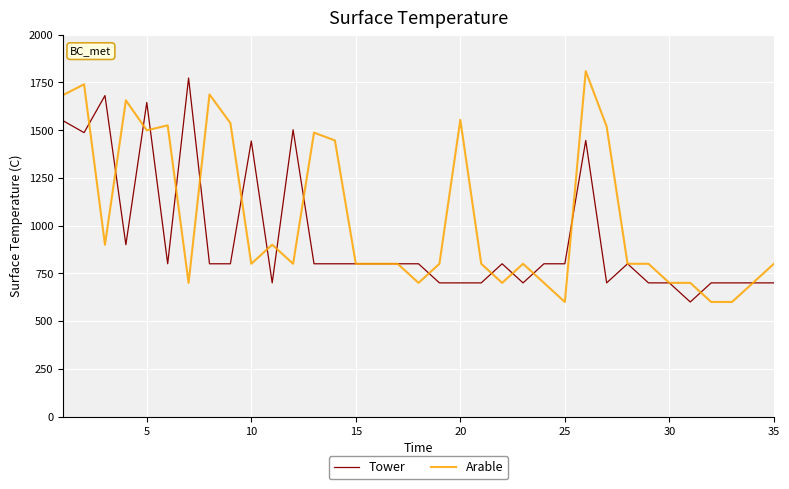

What is the minimum value shown in the chart?

600